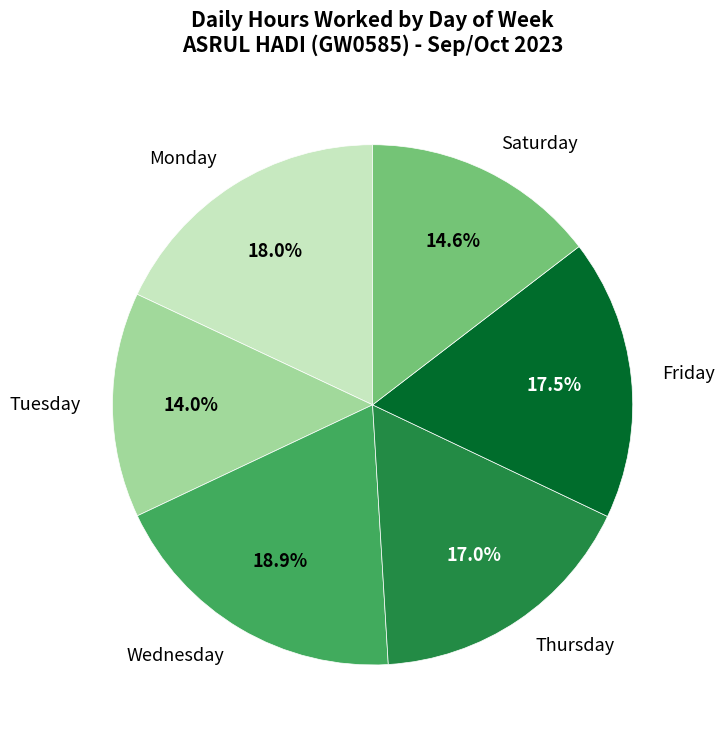

Between Saturday and Wednesday, which is larger?

Wednesday